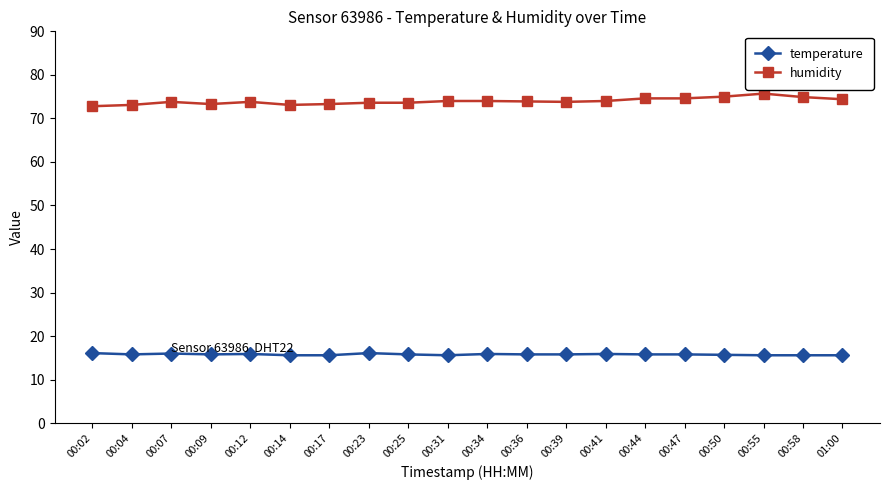

Rank the series at 00:34 from lowest to highest value.

temperature, humidity